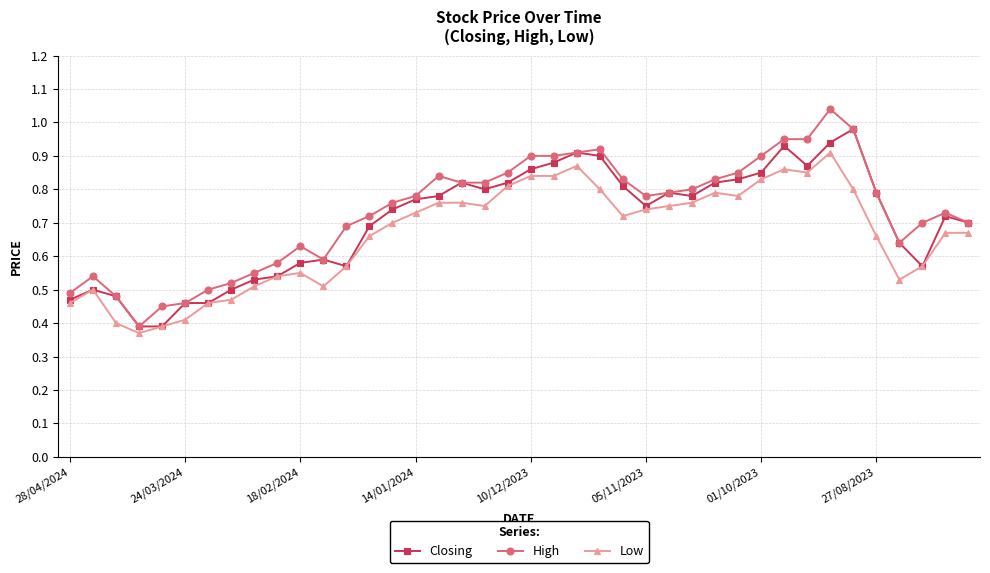

Count the Low values in the range 0 to 1.

40